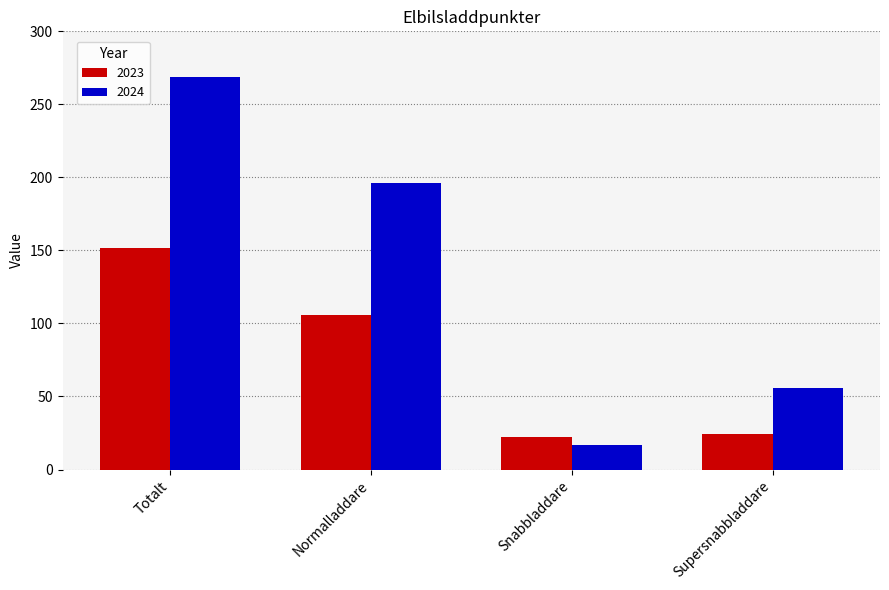

Rank the series at Totalt from highest to lowest value.

2024, 2023